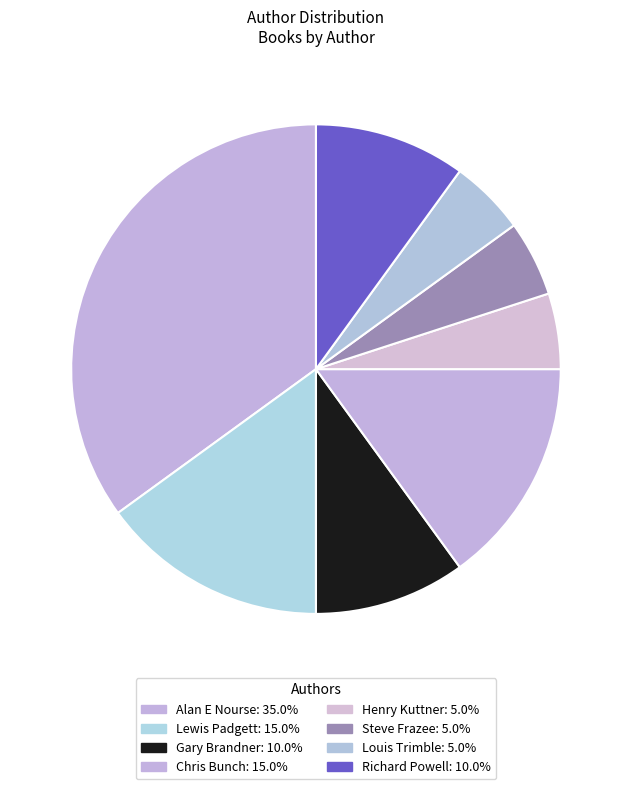

Count the number of slices in the pie.

8